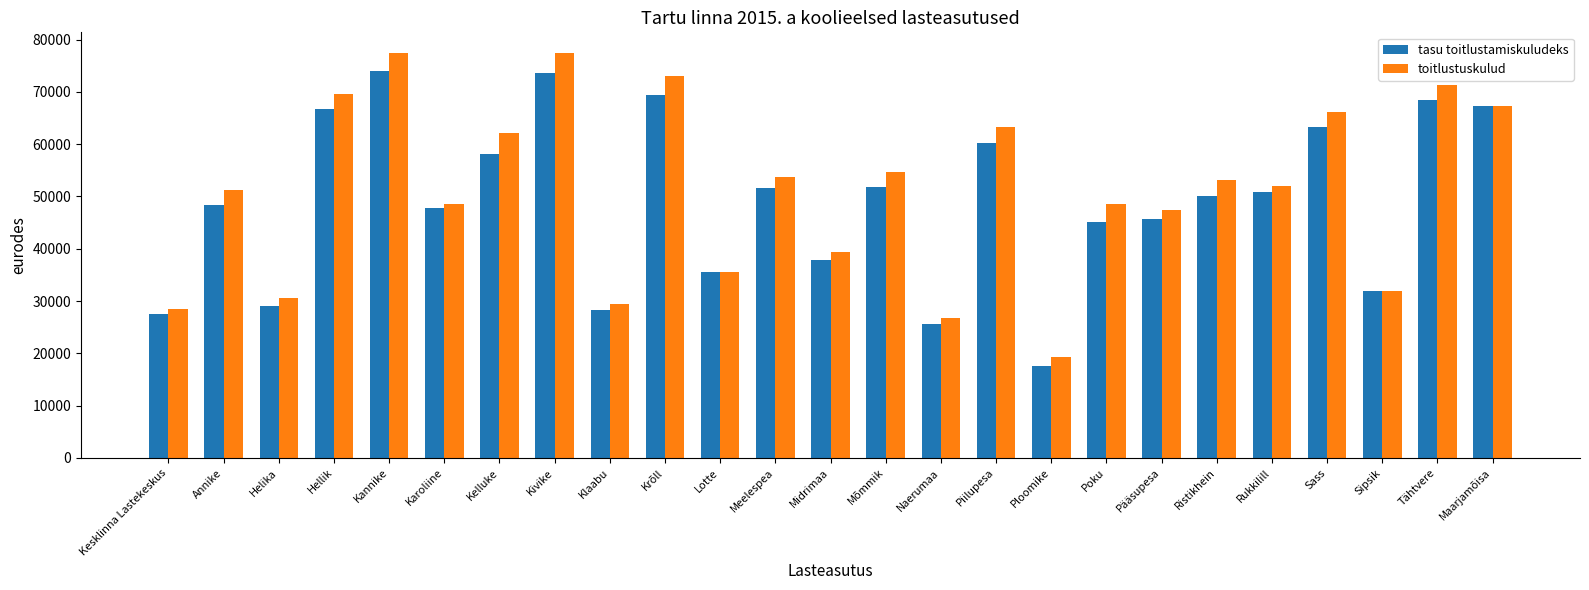

List the series in order of their overall mean, highest first.

toitlustuskulud, tasu toitlustamiskuludeks